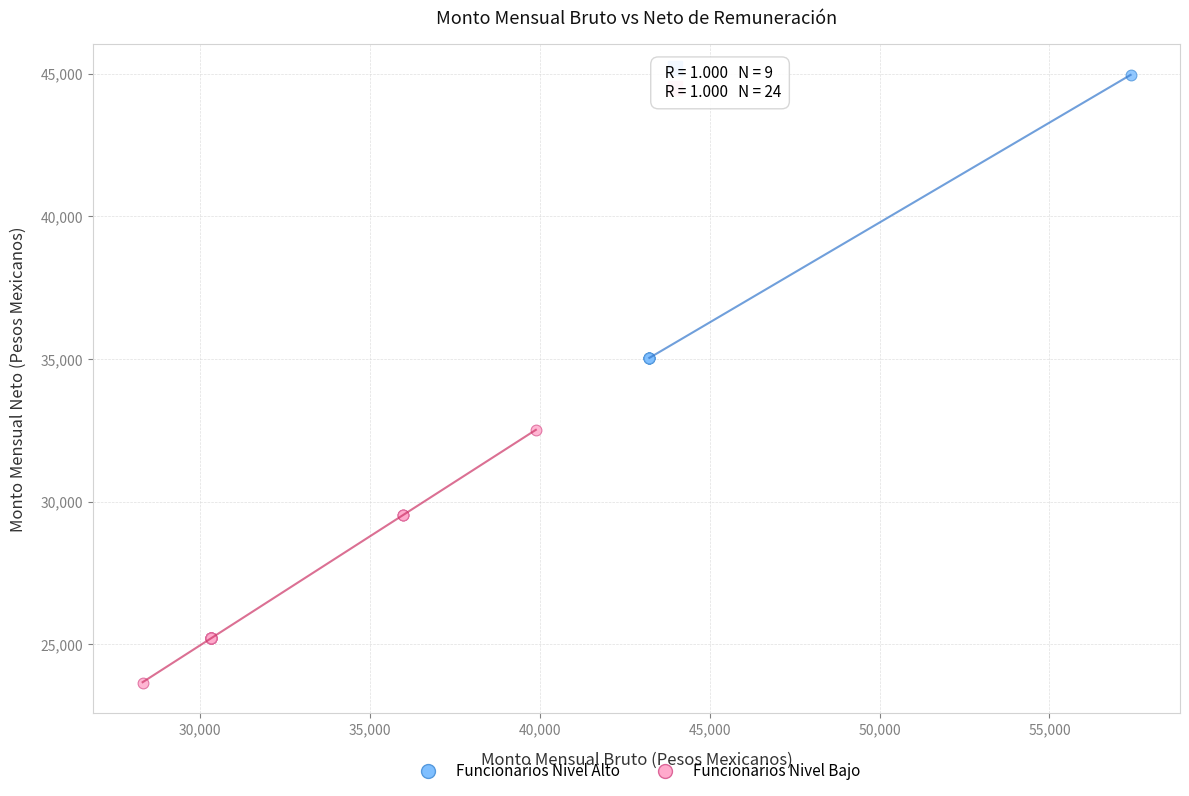

Which series contains the lowest Y value?

Funcionarios Nivel Bajo